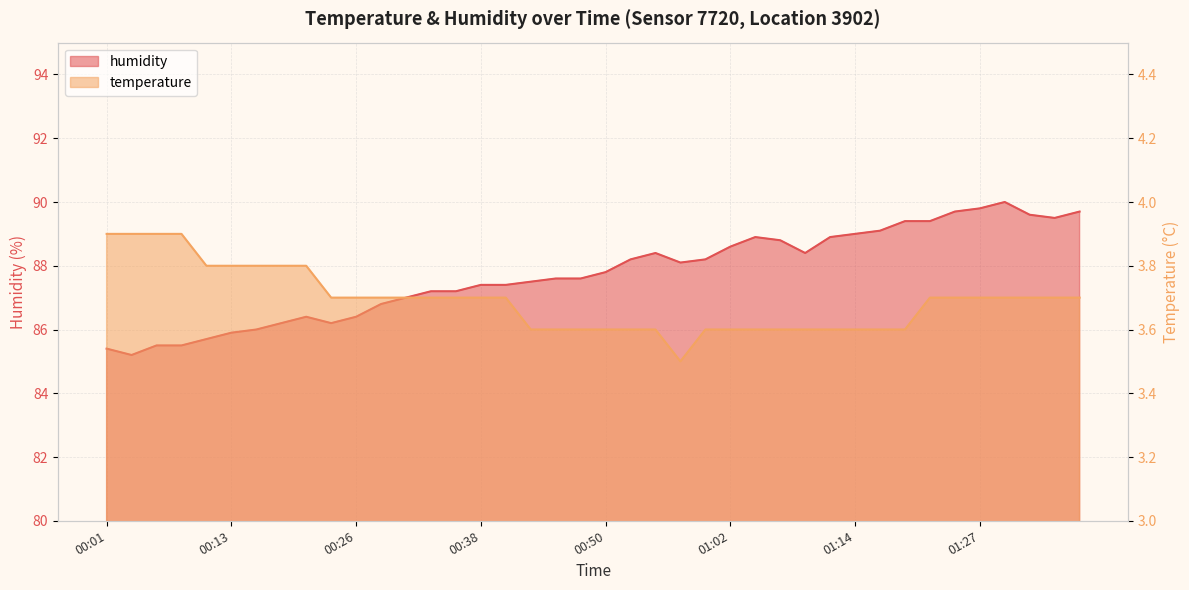

At which category does the chart reach its peak across all series?

01:29